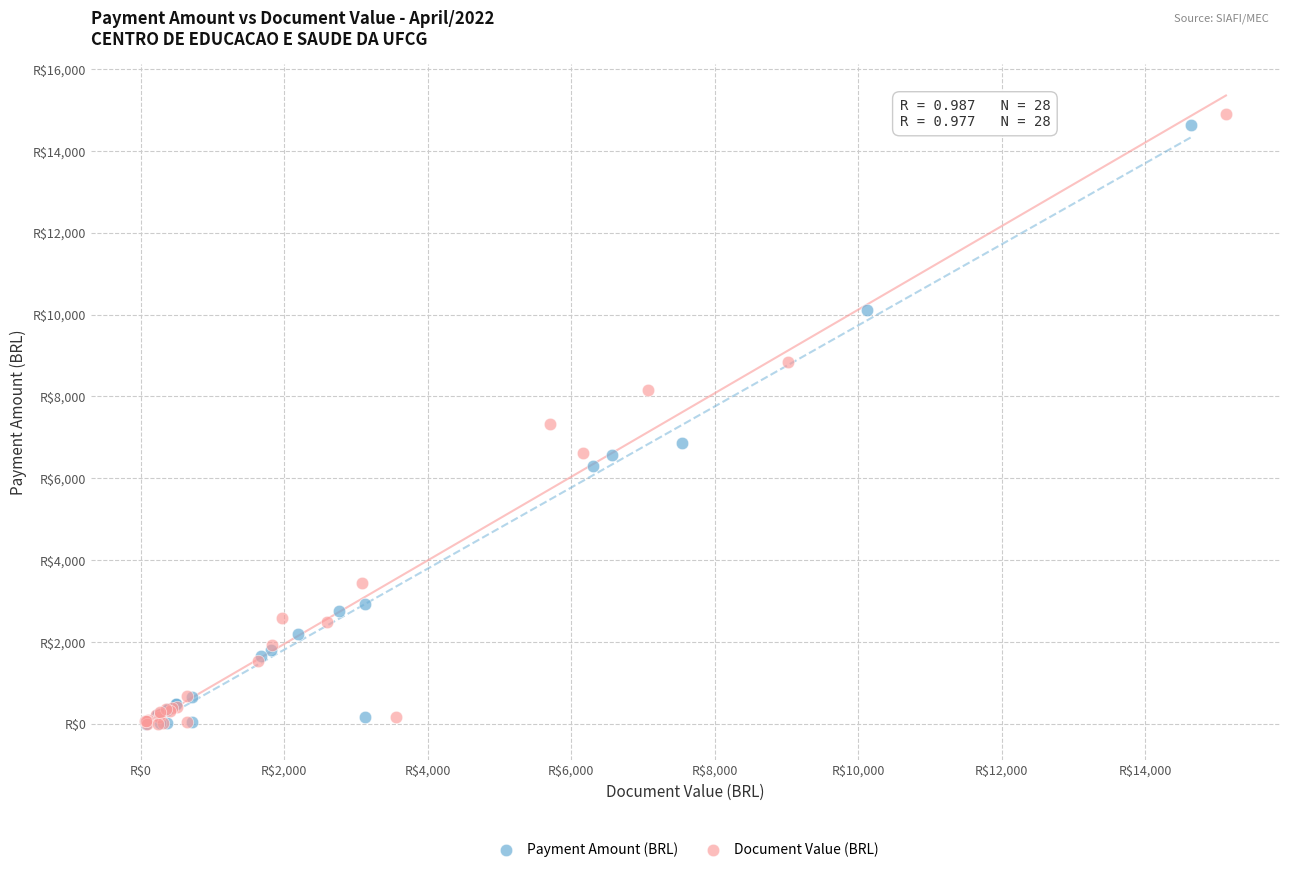

Which series contains the highest Y value?

Document Value (BRL)